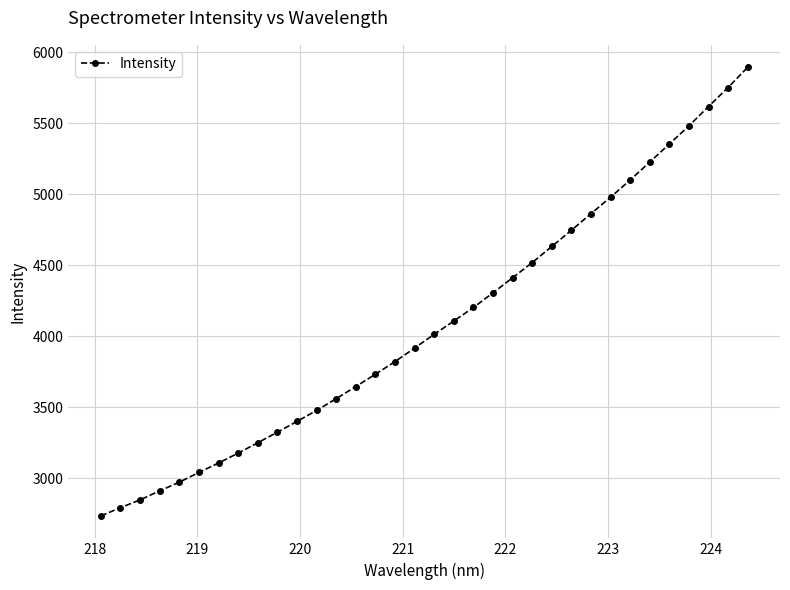

What is the value of the 18th point from the left?

4012.9